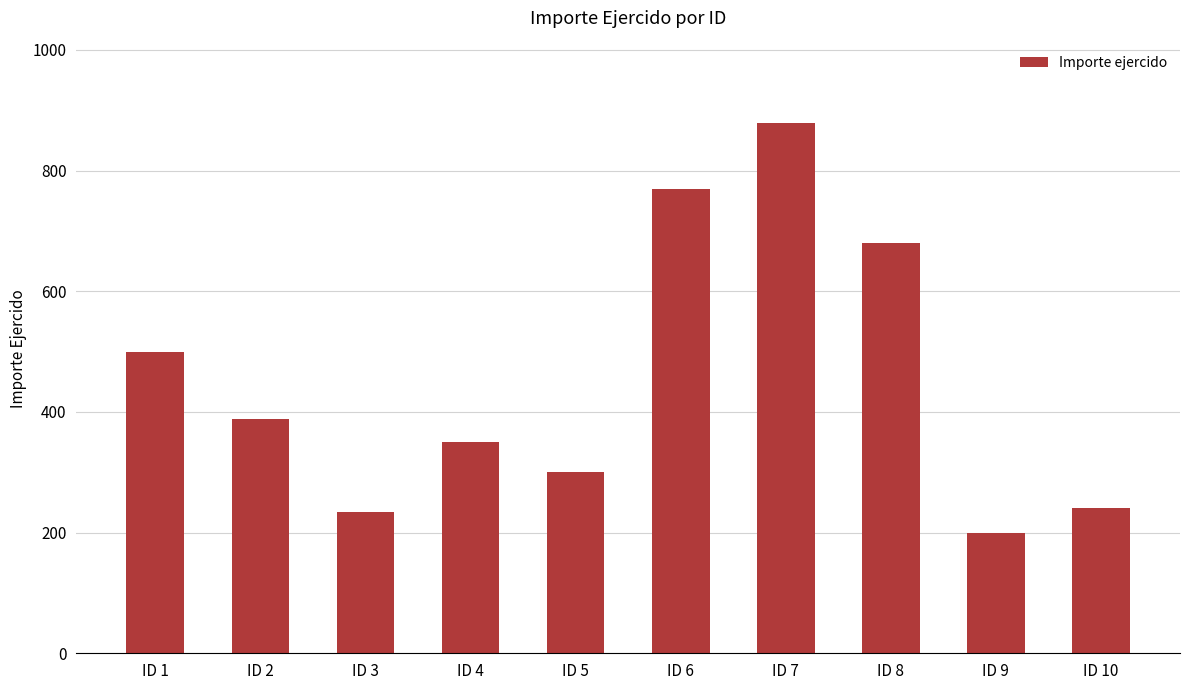

The value at ID 8 is 327. True or false?

False